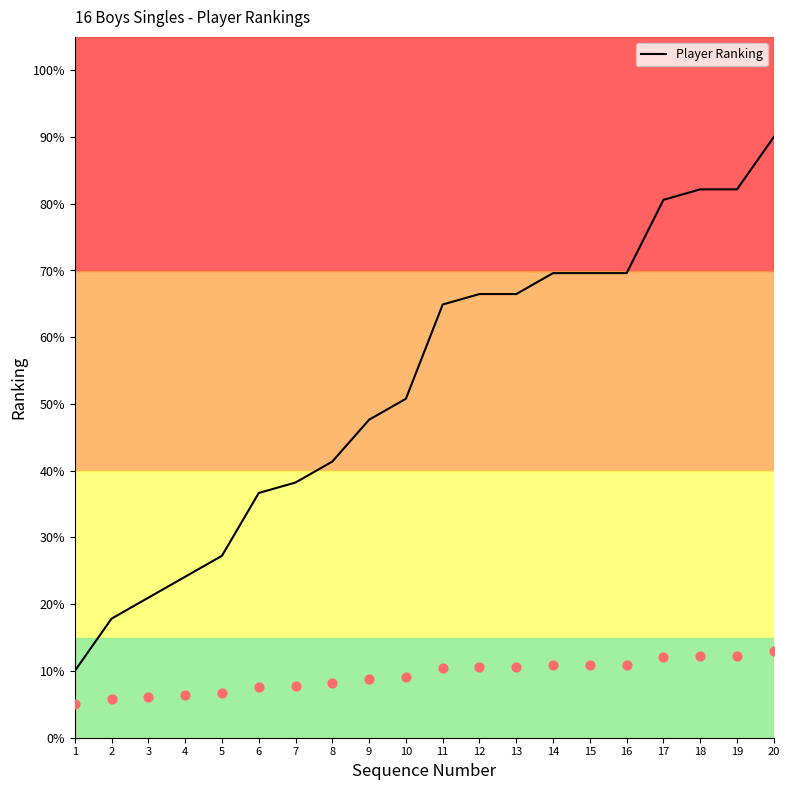

What is the ratio of the value at 20 to the value at 1?

9.0